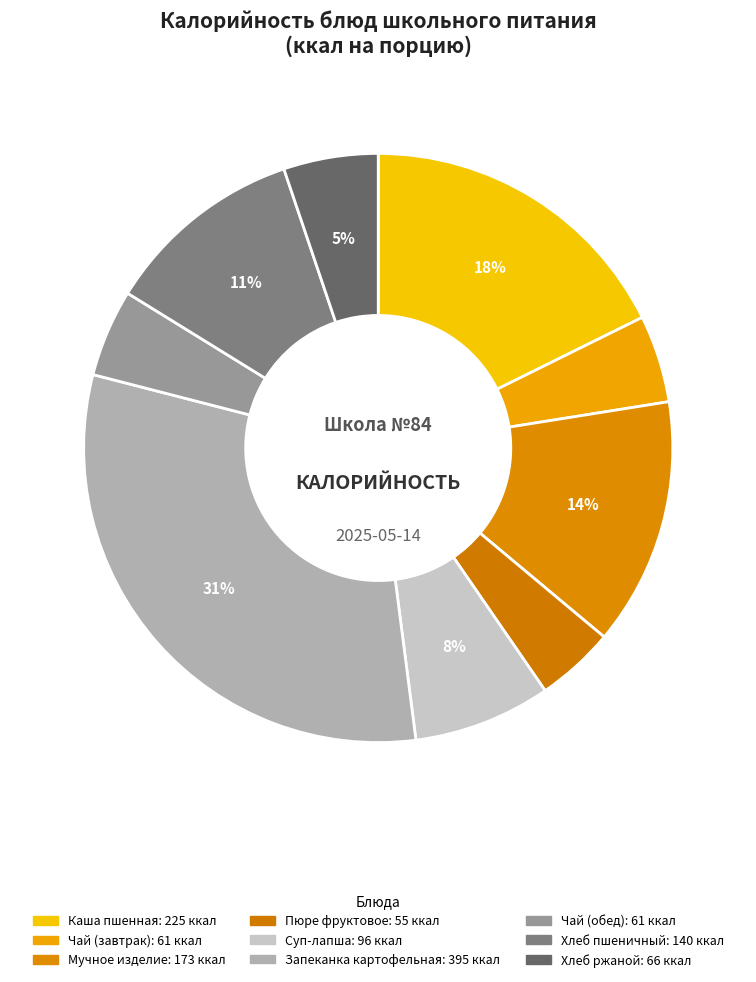

What is the smallest slice in the pie chart?

Пюре фруктовое